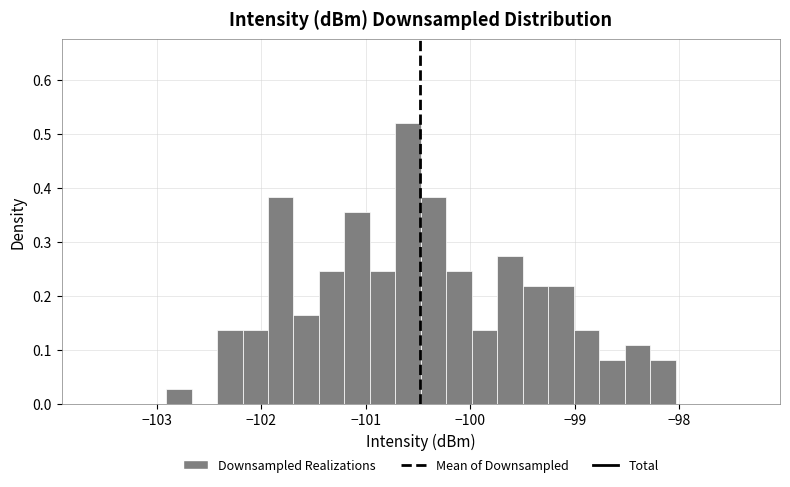

Read against the x-axis, roughly where is the centre of the tallest bar?

-100.6